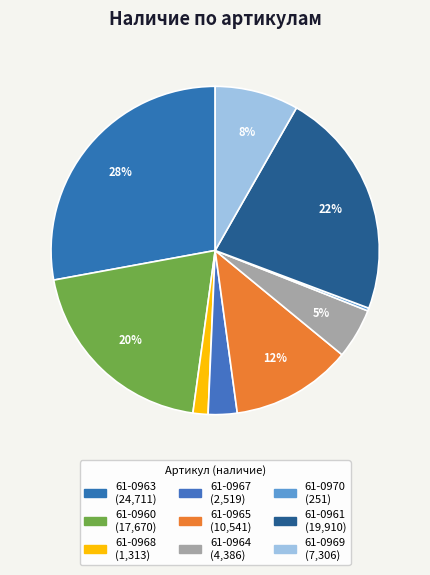

How many segments does this pie chart have?

9